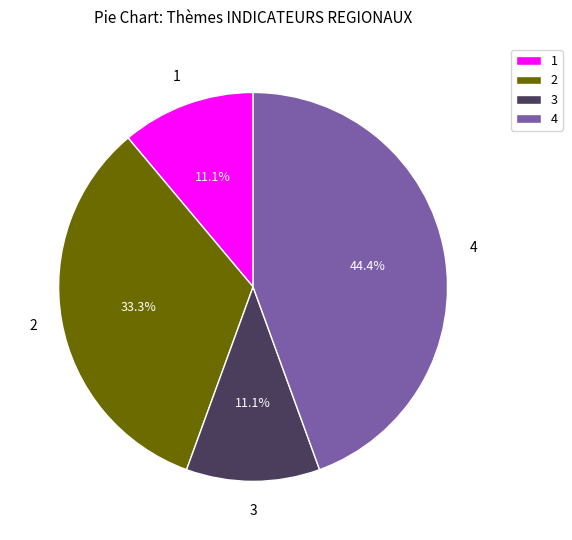

Approximately how many times larger is the value at 3 compared to 1?

1.0